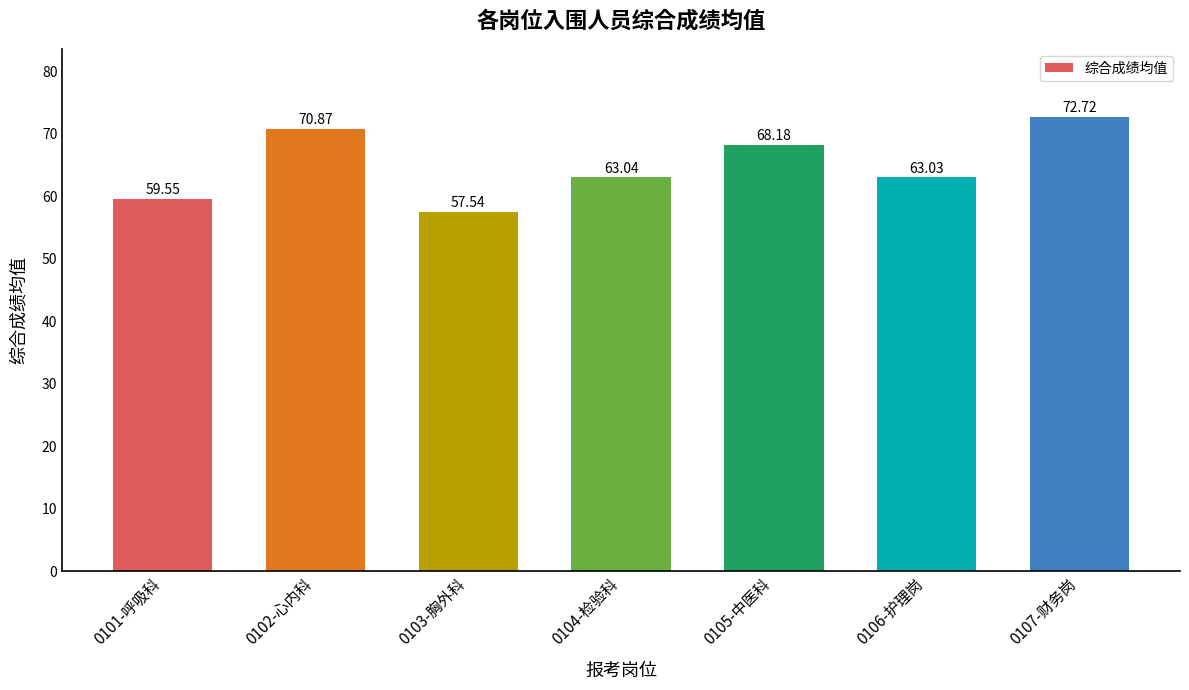

Does the chart contain stacked bars?

No